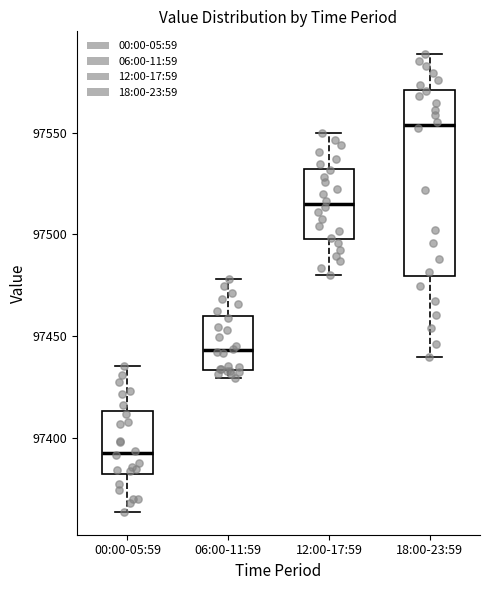

Where does the upper whisker of the box for 12:00-17:59 end on the y-axis? The values are not printed on the chart, so give them approximately, as read against the axis.

97550